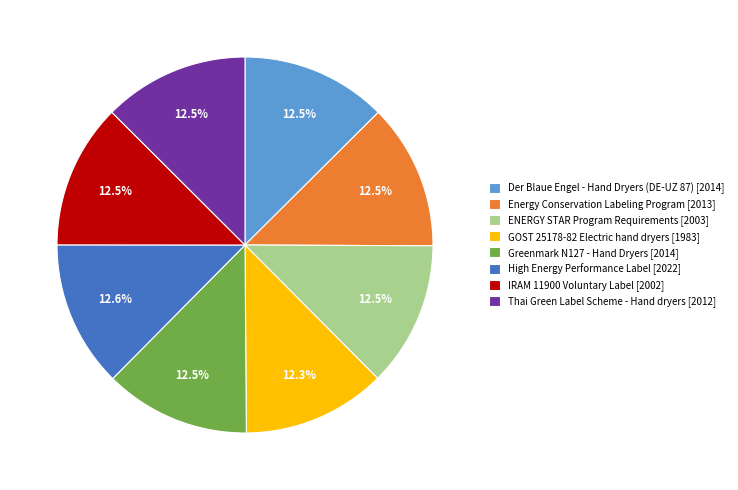

To the nearest percent, what is the average slice percentage?

12%